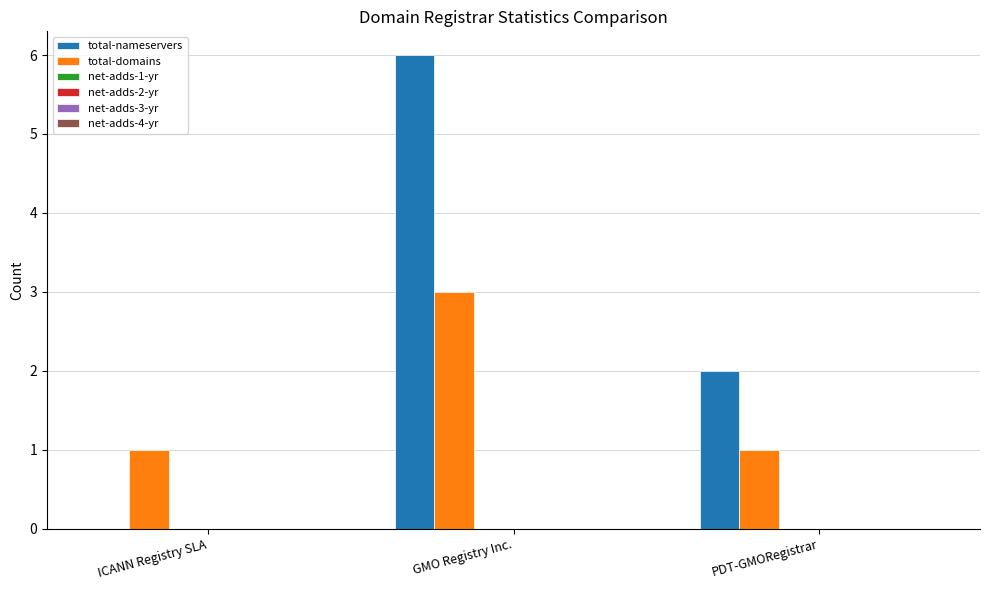

Are the bars grouped side by side (vs. stacked)?

Yes